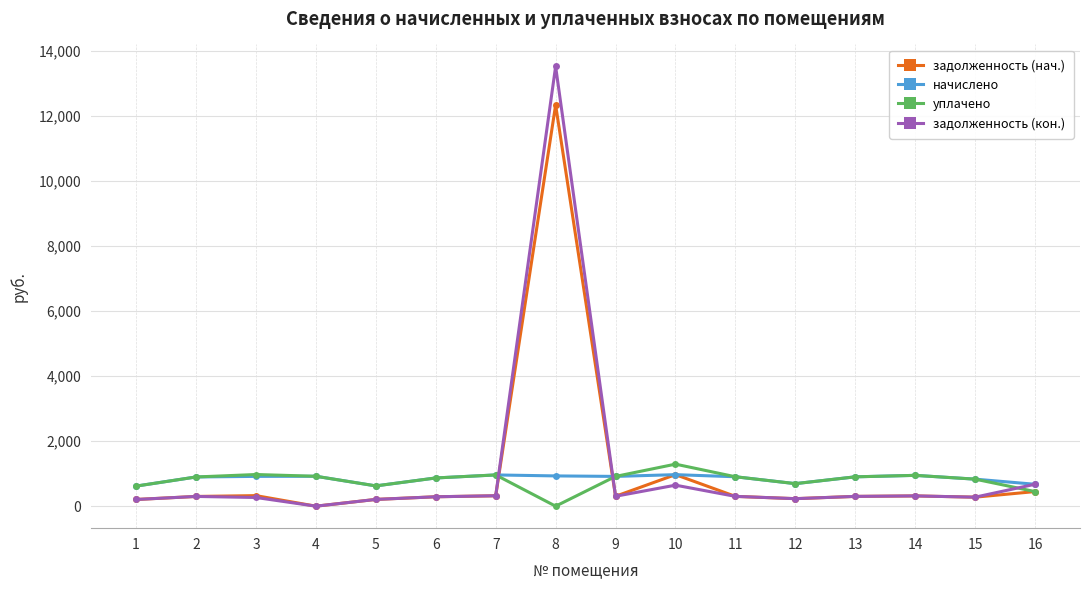

Which series has the widest spread of values?

задолженность (кон.)